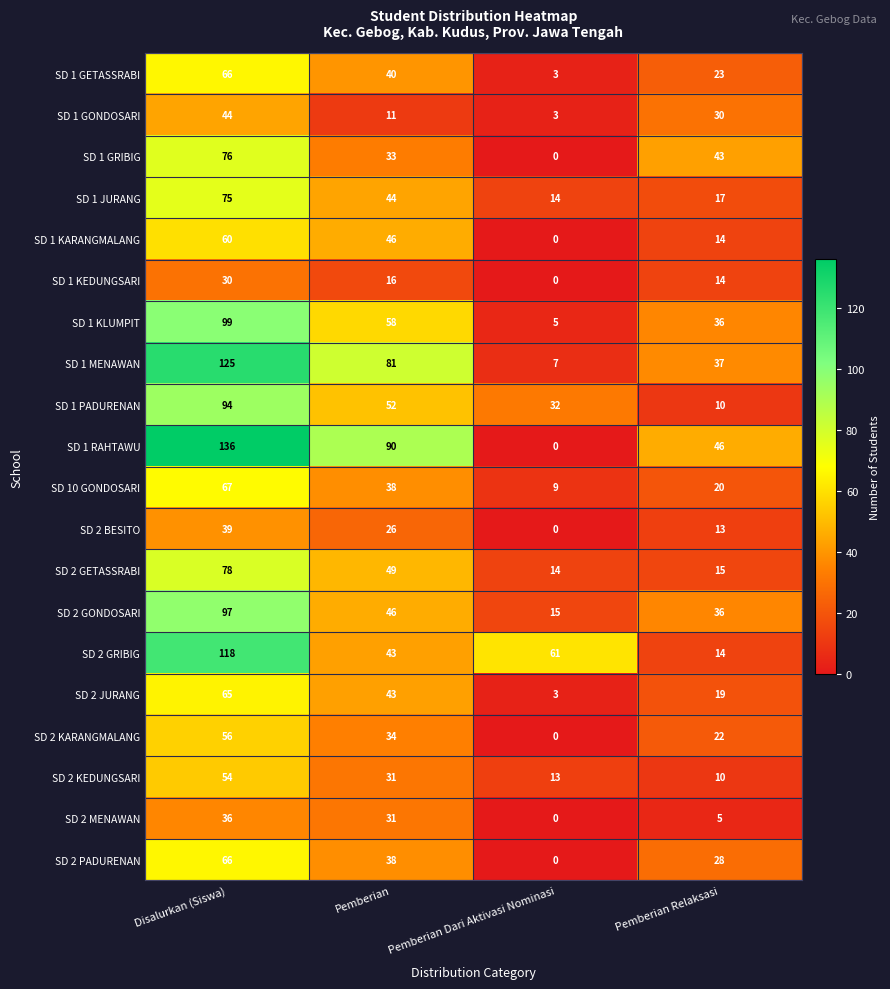

At which category is the sum across all series the highest?

Disalurkan (Siswa)